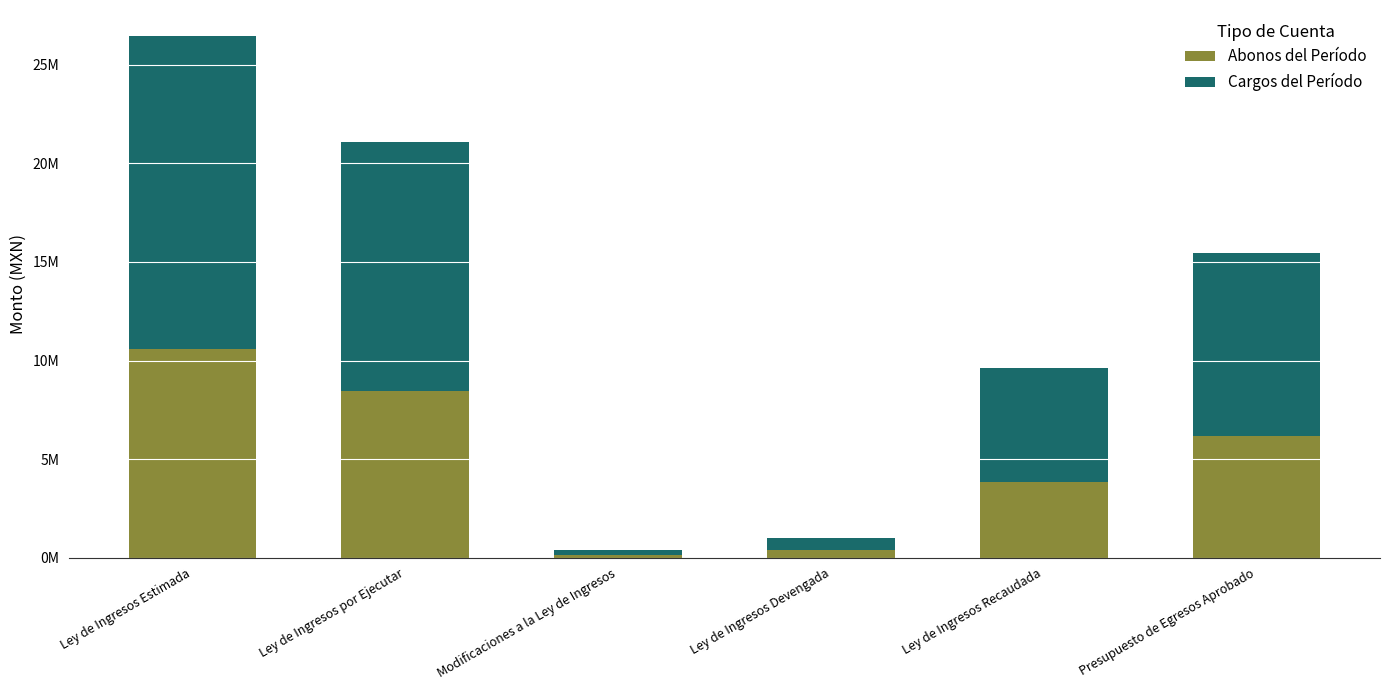

Does the chart contain stacked bars?

Yes